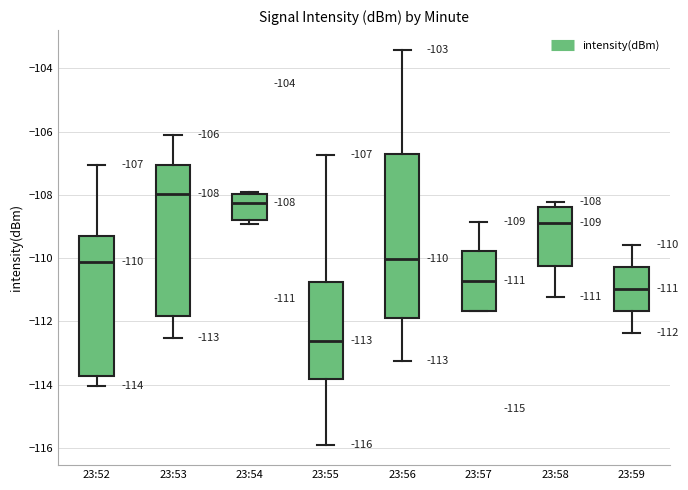

Which box has the lowest median line?

23:55